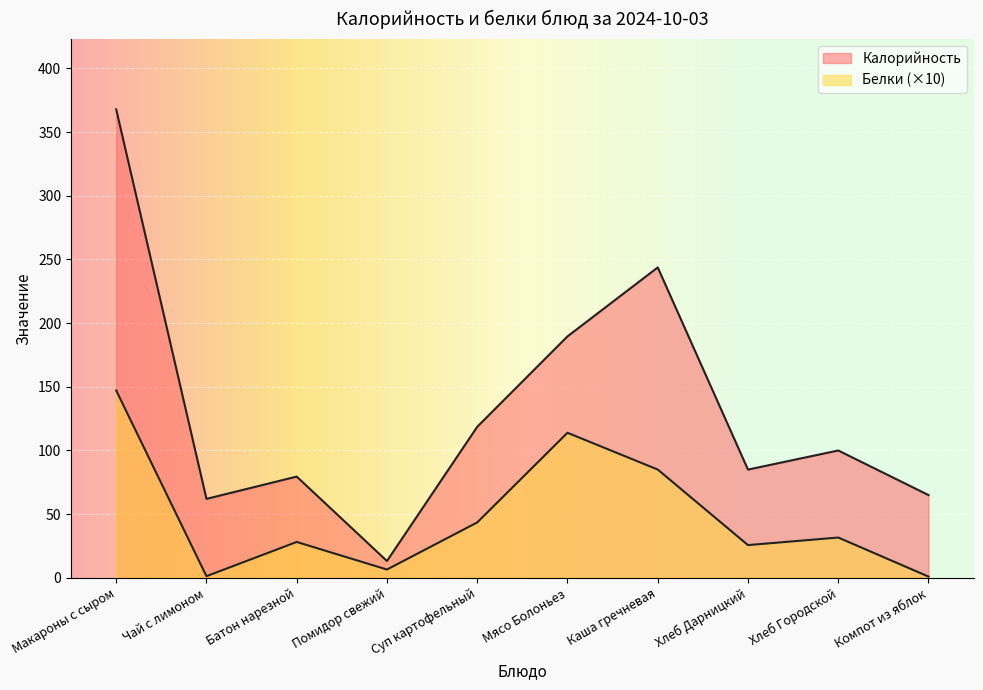

Between Суп картофельный and Компот из яблок, which series saw the biggest shift?

Калорийность